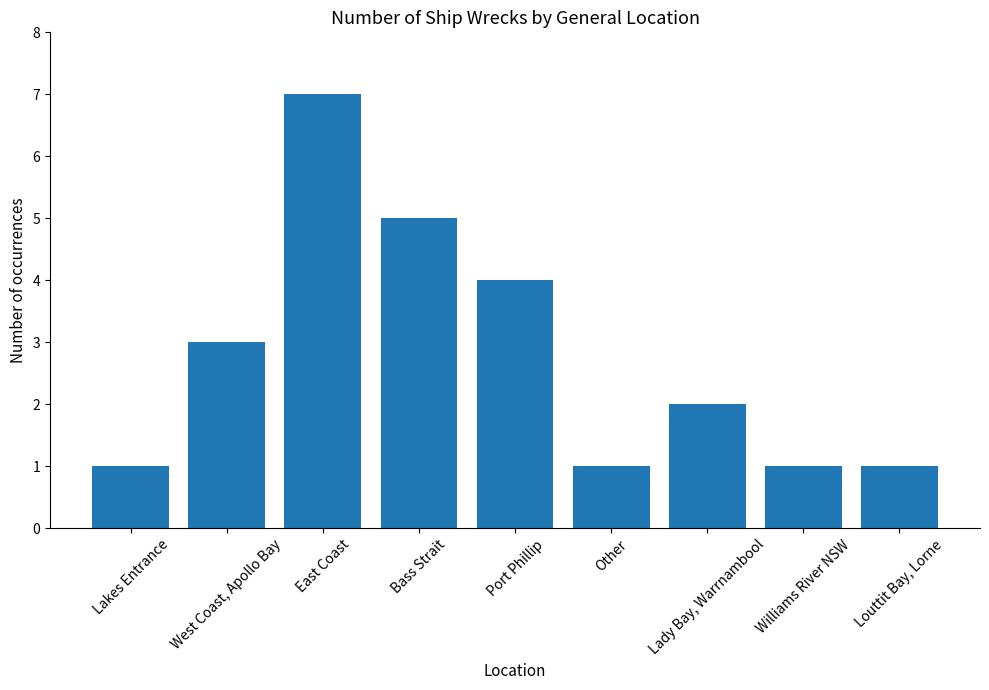

What is the maximum value shown in the chart?

7